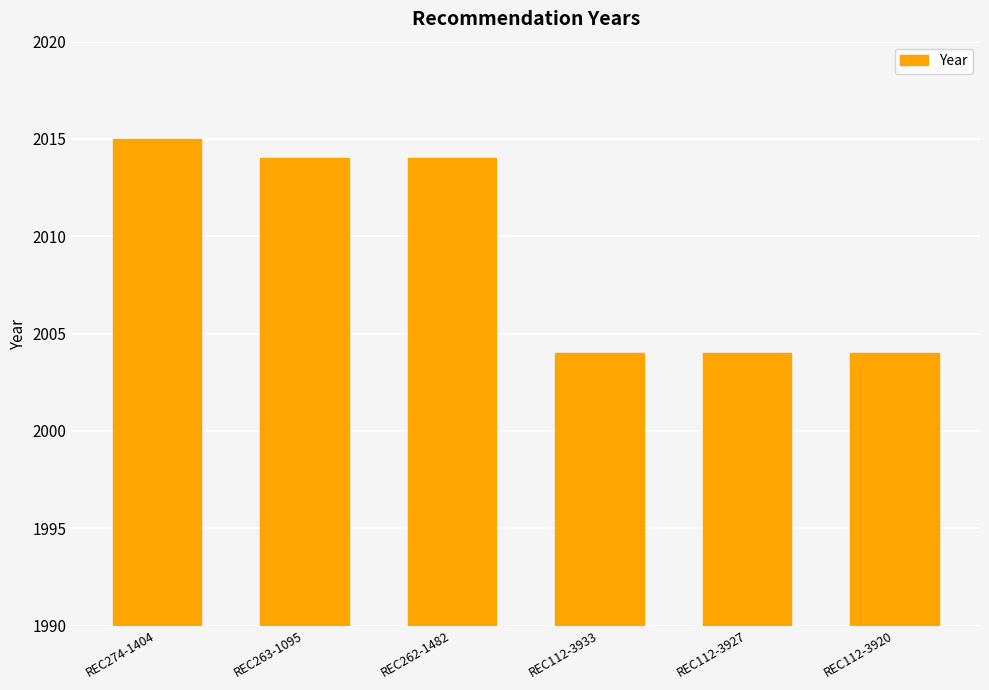

What is the smallest value displayed?

2004